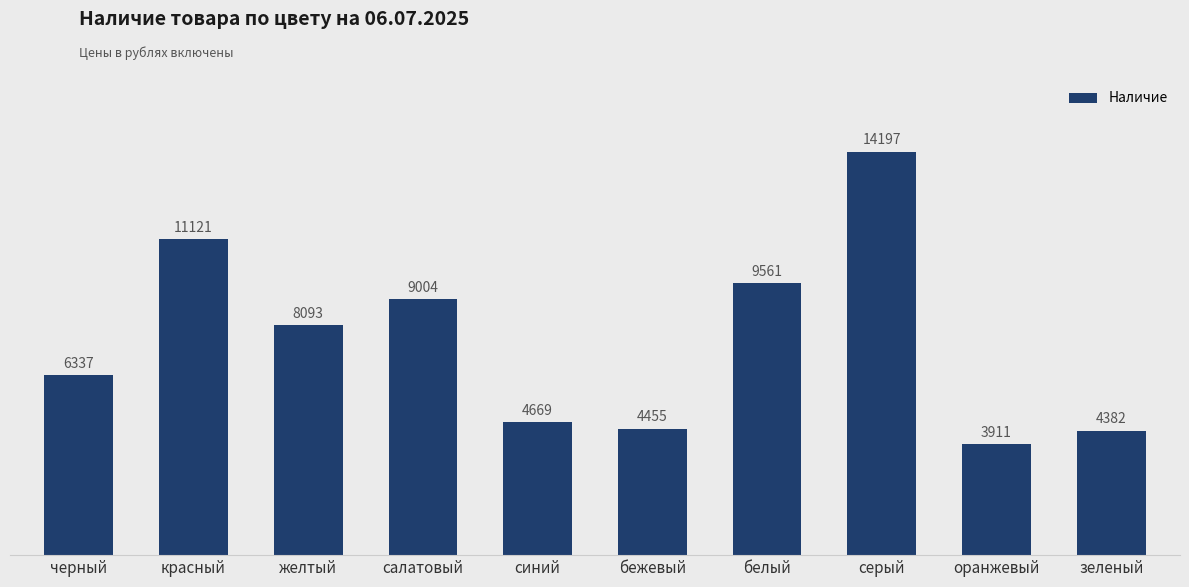

Approximately how many times larger is the value at белый compared to черный?

1.5